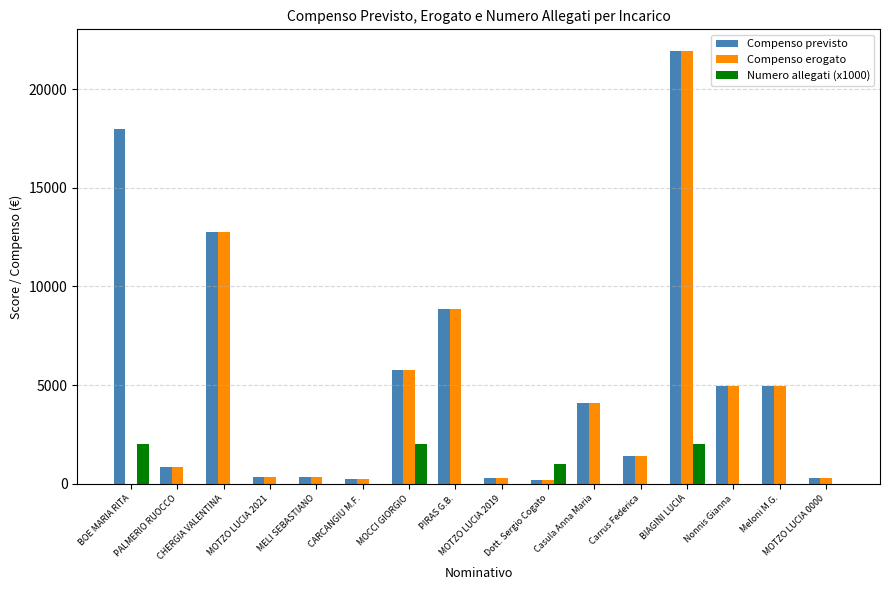

What is the highest value of the Compenso previsto series?

21930.9